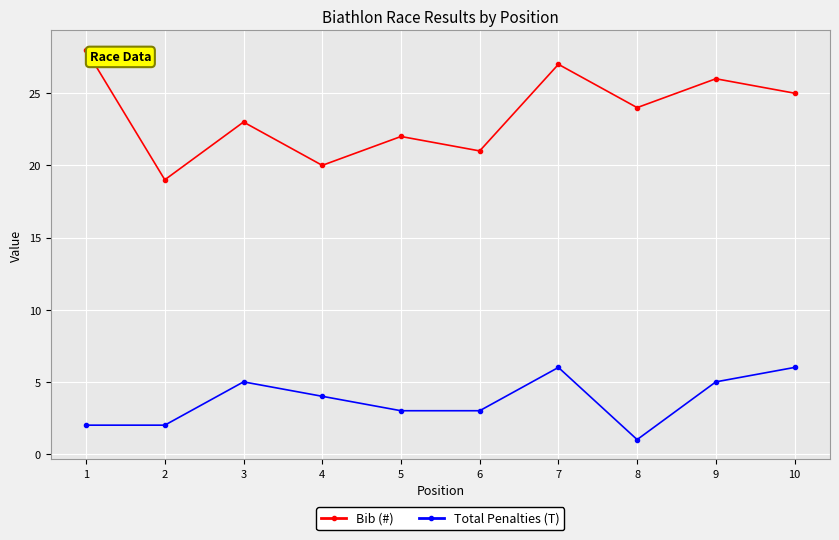

Reading left to right, list all the values displayed in this chart.

Bib (#): 1=28	2=19	3=23	4=20	5=22	6=21	7=27	8=24	9=26	10=25
Total Penalties (T): 1=2	2=2	3=5	4=4	5=3	6=3	7=6	8=1	9=5	10=6